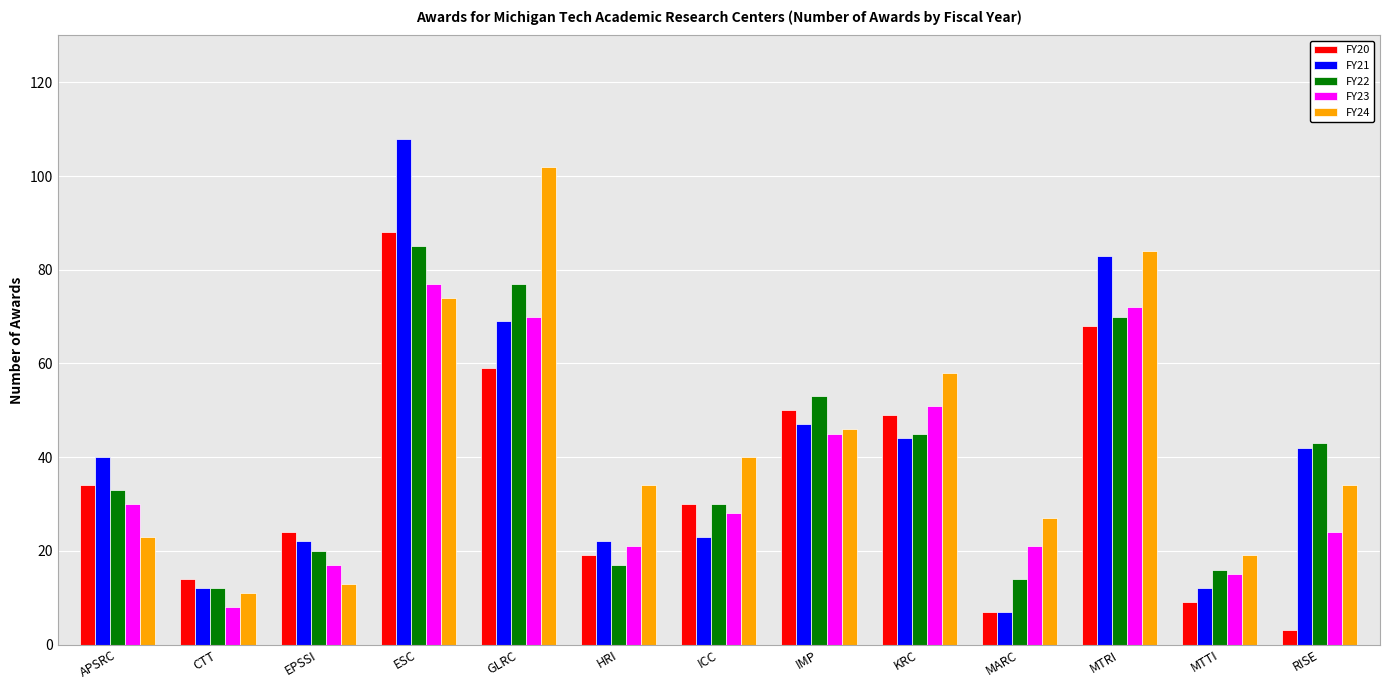

The FY21 series shows 12 at CTT. True or false?

True